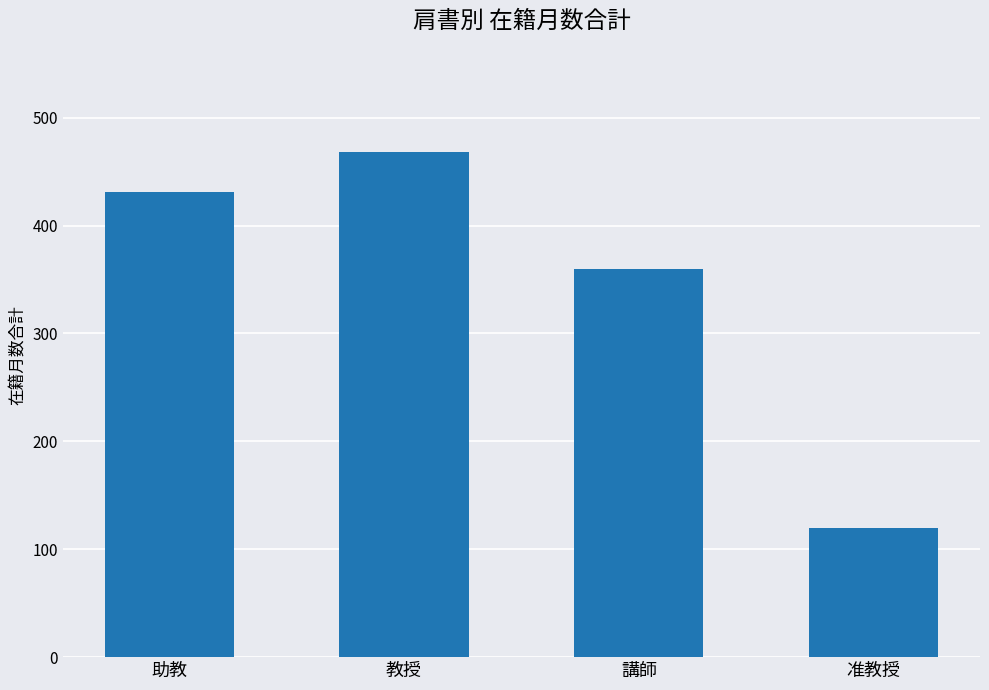

List the labels in order of value, largest first.

教授, 助教, 講師, 准教授